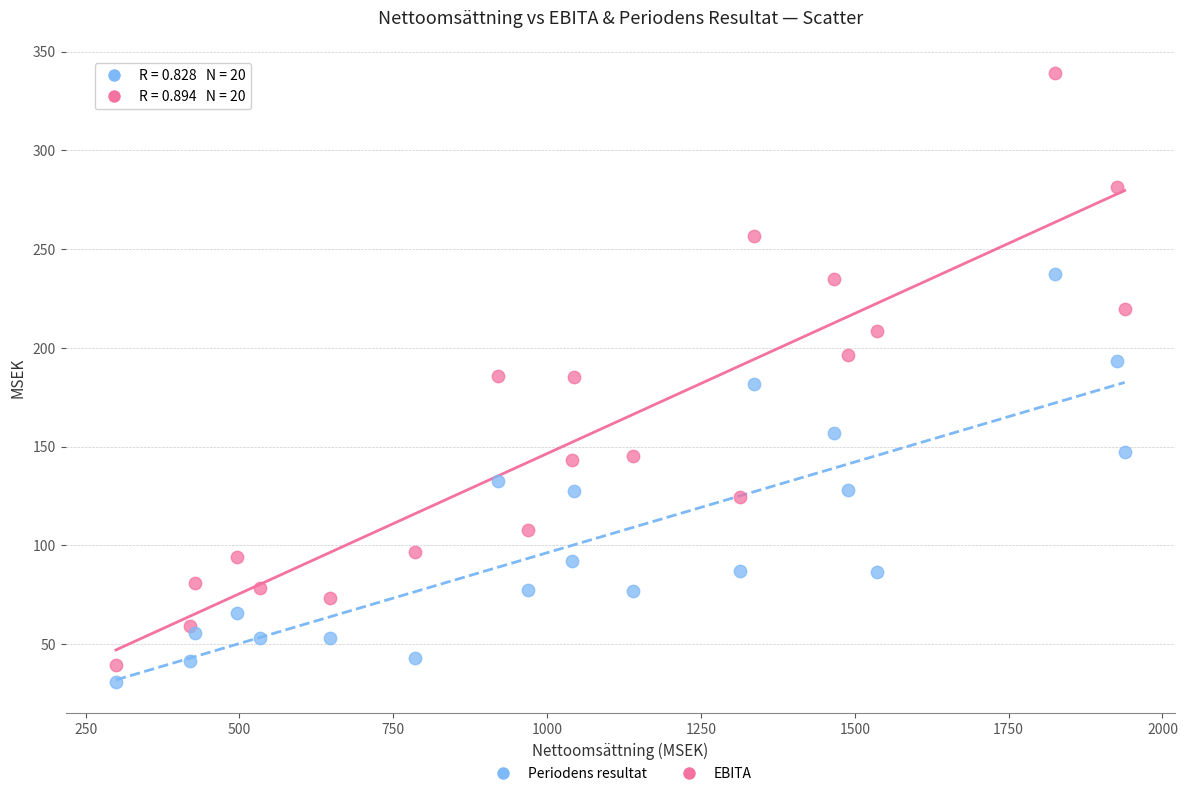

Which series reaches the minimum Y coordinate?

Periodens resultat